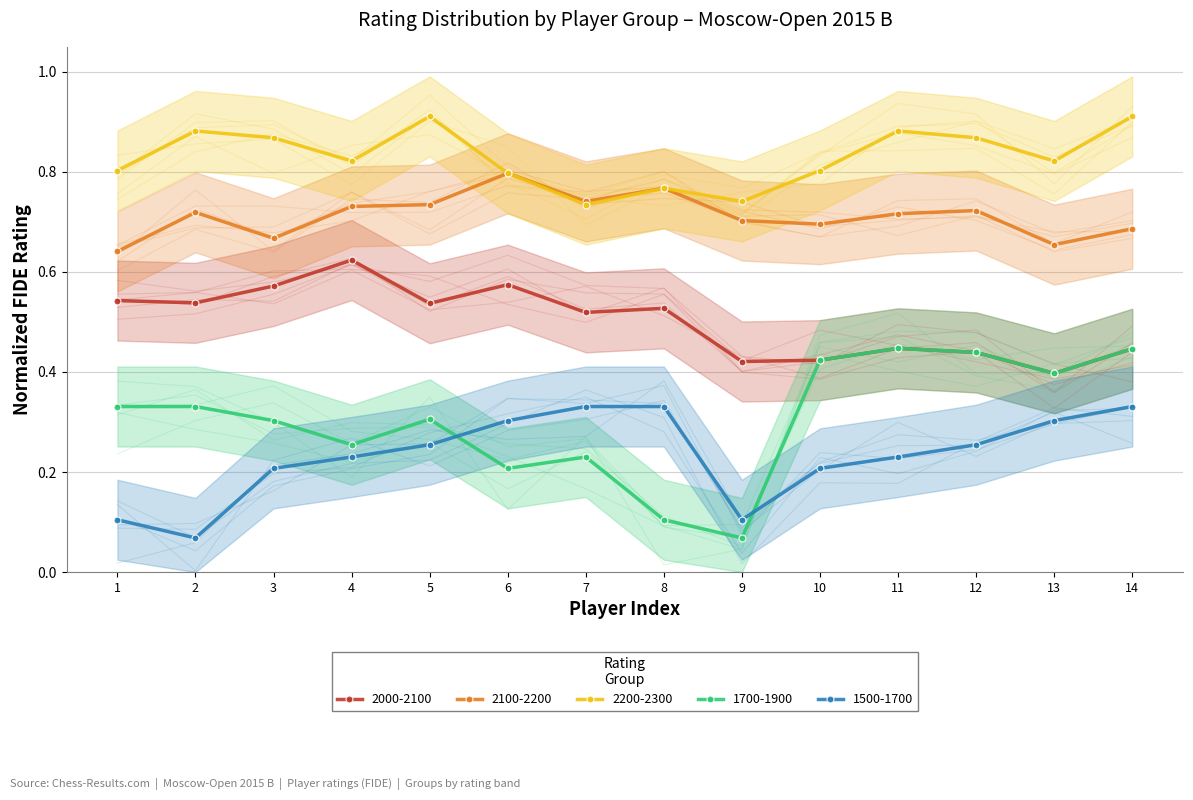

Where is the first local minimum for 2200-2300?

4